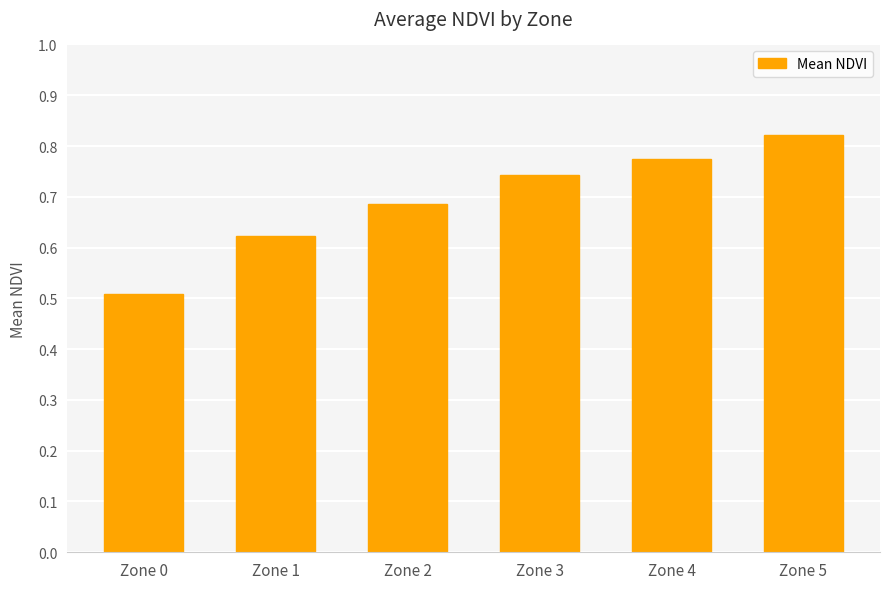

Is it true that the value at Zone 0 is 0.5?

True